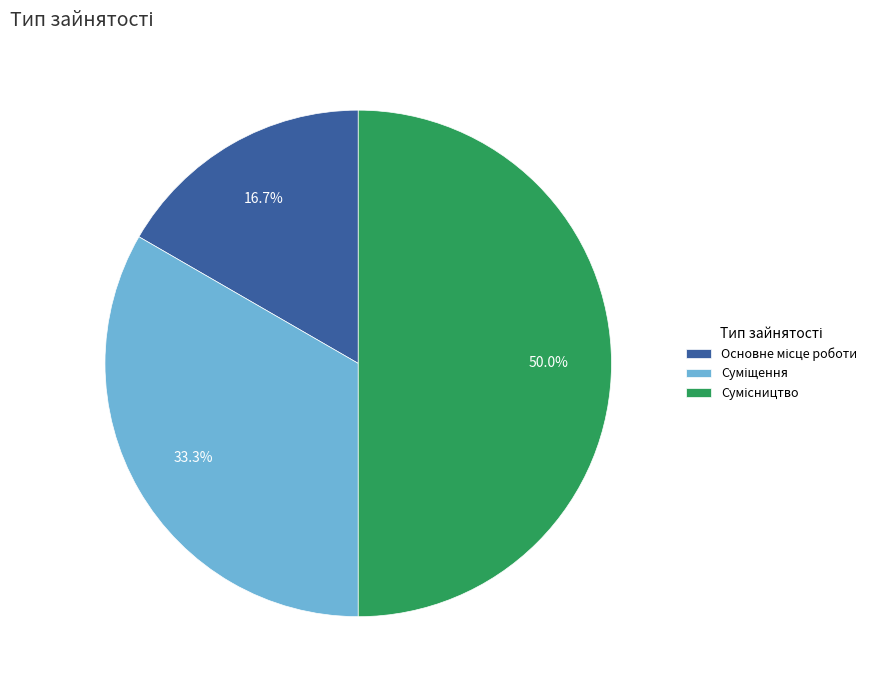

Count the number of slices in the pie.

3